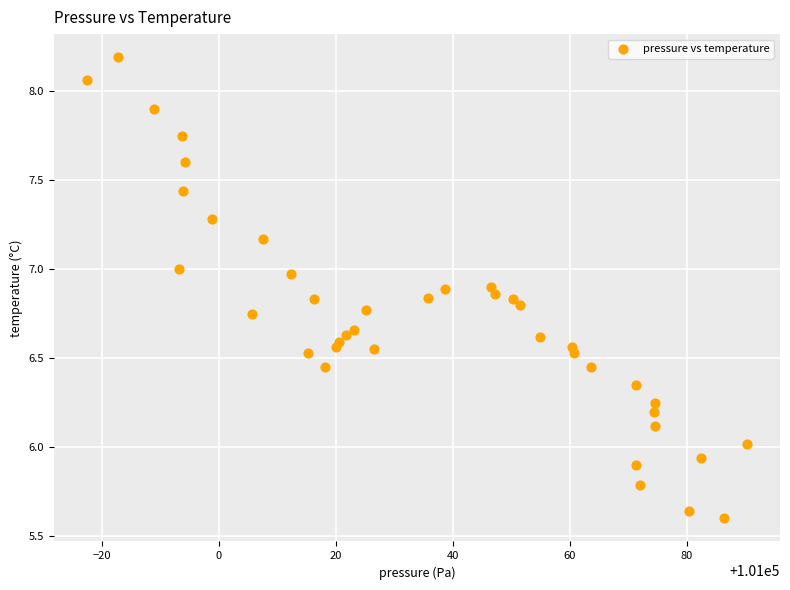

What is the range of X values (max minus min)?

112.8